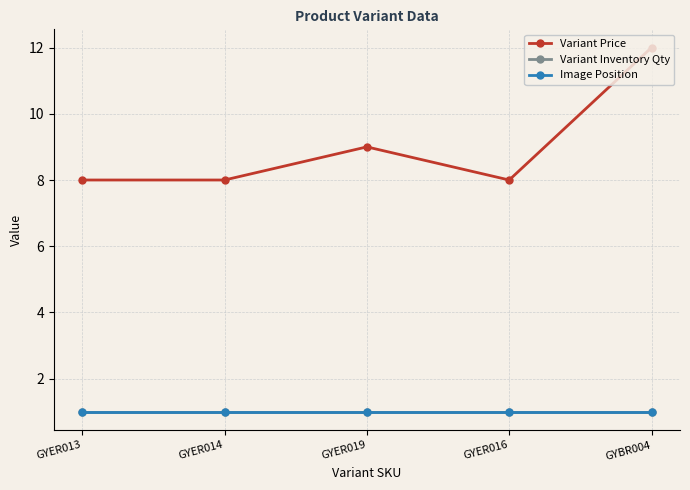

At which category is the sum across all series the highest?

GYBR004